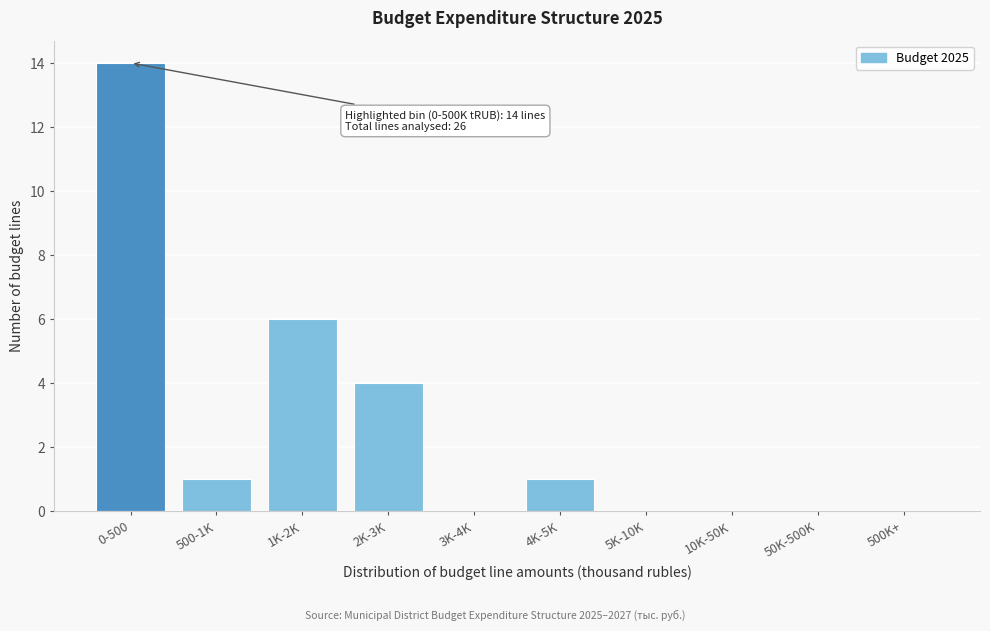

Reading right to left, what are all the values shown in this chart?

500K+=0	50K-500K=0	10K-50K=0	5K-10K=0	4K-5K=1	3K-4K=0	2K-3K=4	1K-2K=6	500-1K=1	0-500=14